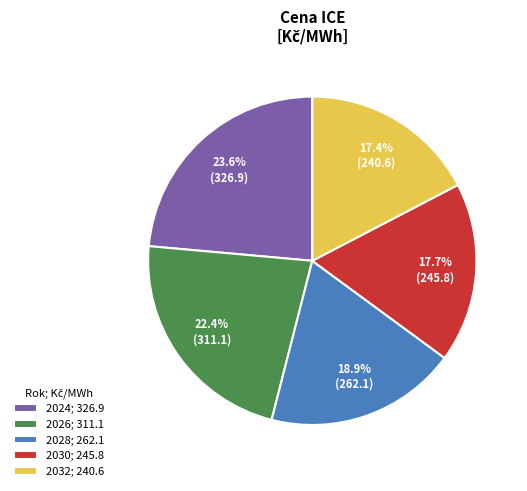

True or false: 2028 accounts for 19% of the total.

True